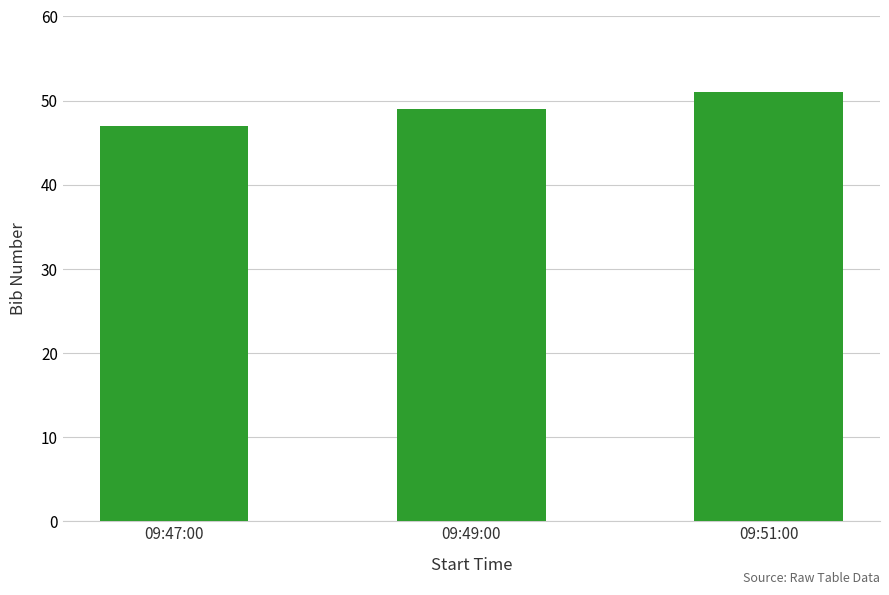

Rank the categories by value from highest to lowest.

09:51:00, 09:49:00, 09:47:00